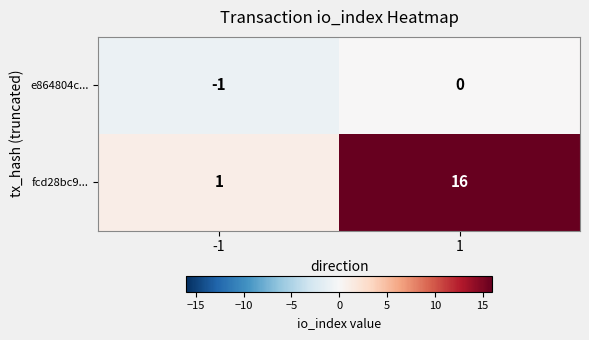

At 1, list the series in order from smallest to largest.

e864804c..., fcd28bc9...